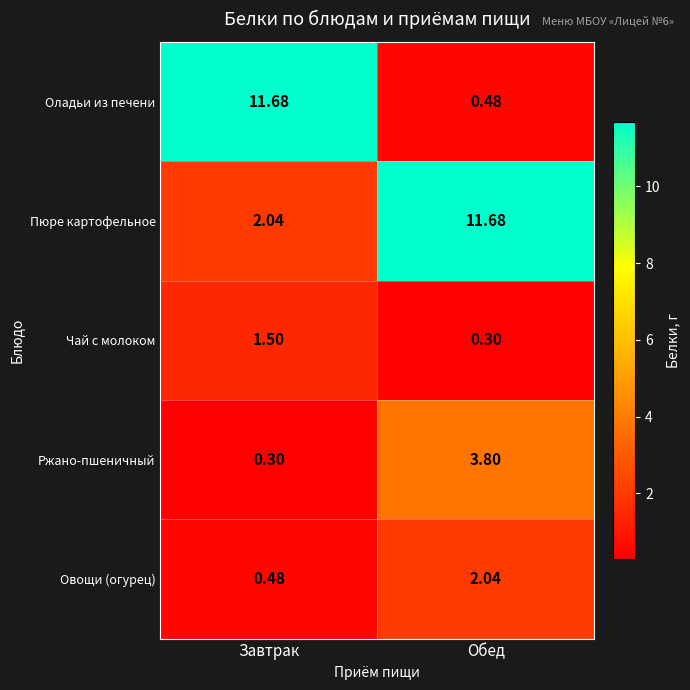

How many series are shown in this chart?

5